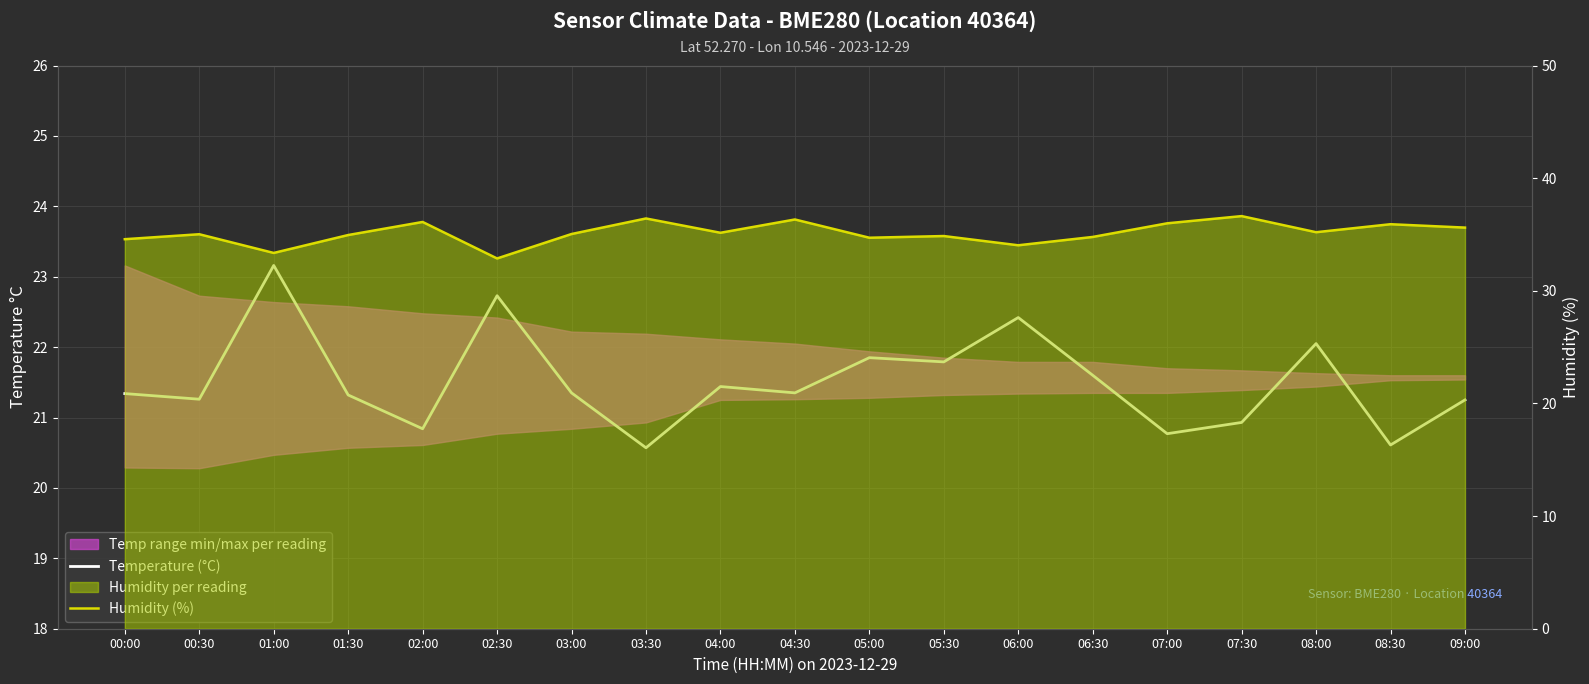

Reading left to right, what are all the values shown in this chart?

Temperature (°C): 21.3	21.3	23.2	21.3	20.8	22.7	21.4	20.6	21.4	21.4	21.9	21.8	22.4	21.6	20.8	20.9	22.1	20.6	21.2
Humidity (%): 34.6	35.0	33.4	35.0	36.1	32.9	35.0	36.4	35.1	36.3	34.7	34.9	34.0	34.8	36.0	36.6	35.2	35.9	35.6